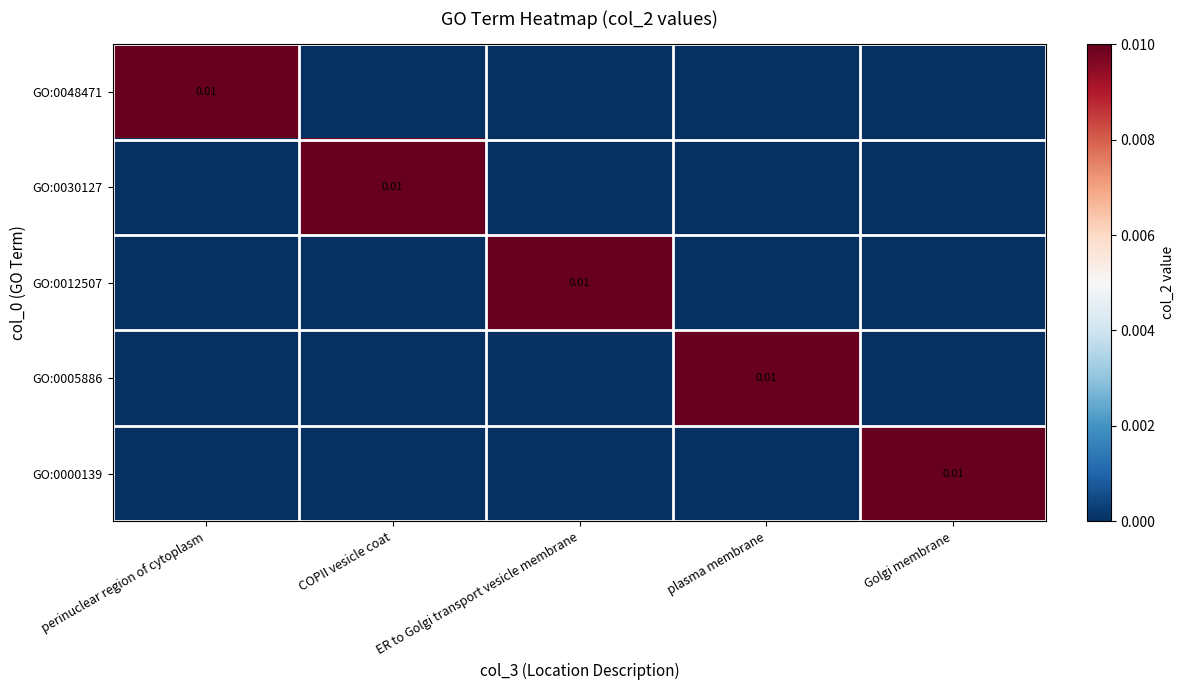

List the labels in order of GO:0012507 value, largest first.

ER to Golgi transport vesicle membrane, perinuclear region of cytoplasm, COPII vesicle coat, plasma membrane, Golgi membrane